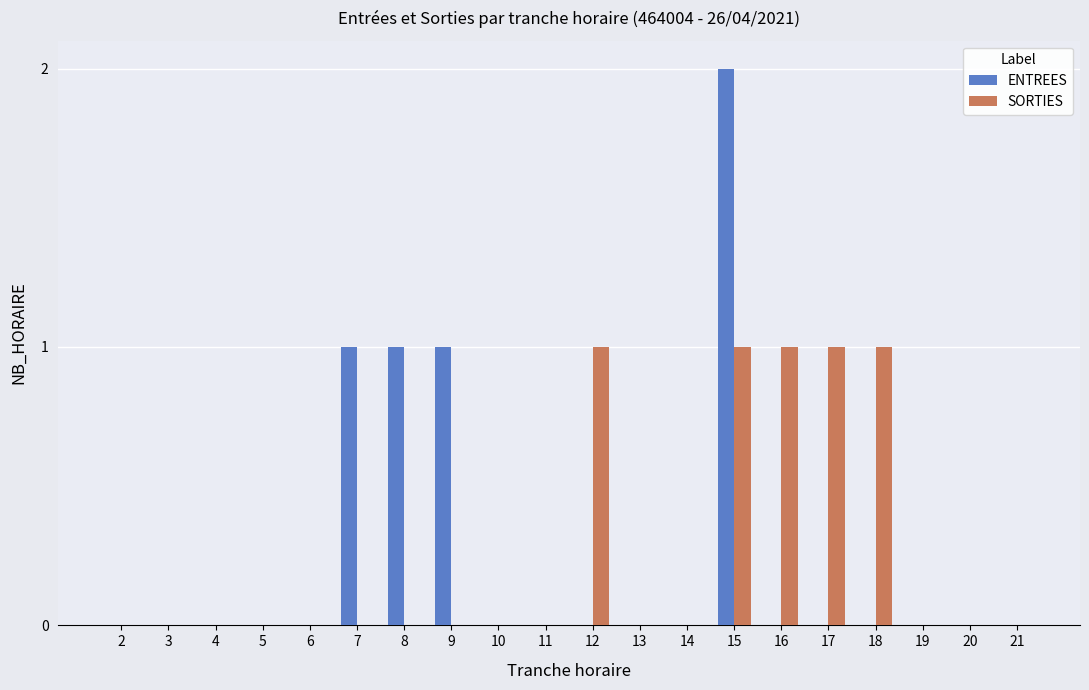

The value of ENTREES at 8 is 1. True or false?

True